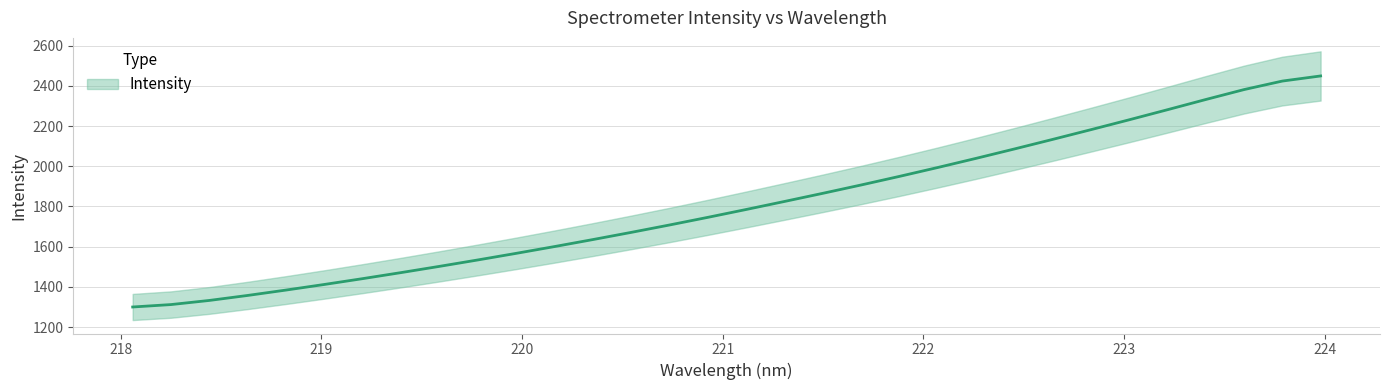

What is the sum of the values at 222.8355 and 218.0596?

3481.8